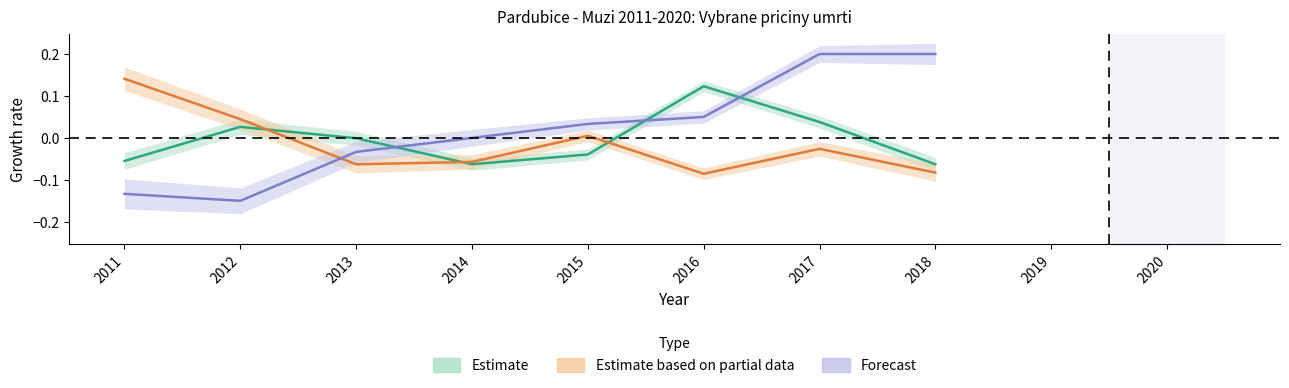

The value at 2013 is -0.0. True or false?

True